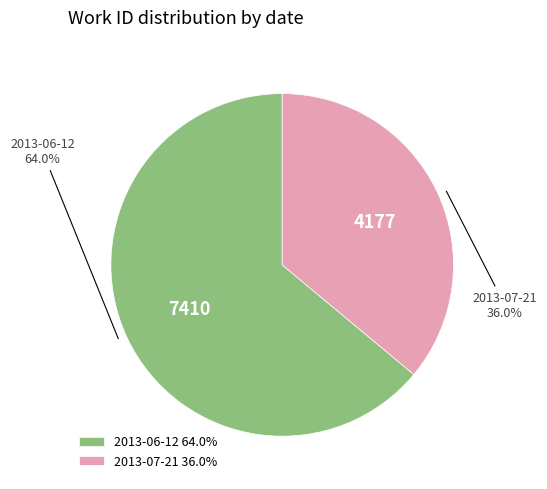

To the nearest percent, what portion does 2013-06-12 represent?

64%